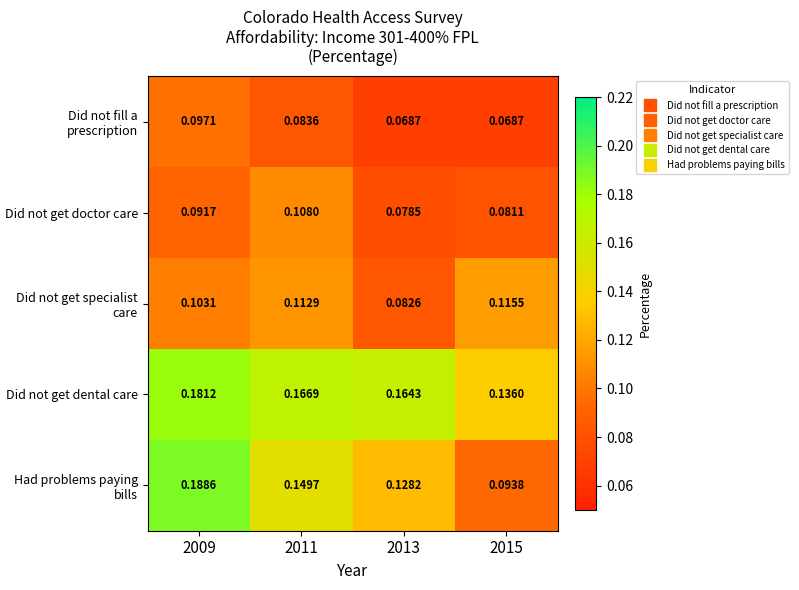

List the series in order of their peak value, highest first.

Had problems paying bills, Did not get dental care, Did not get specialist care, Did not get doctor care, Did not fill a prescription